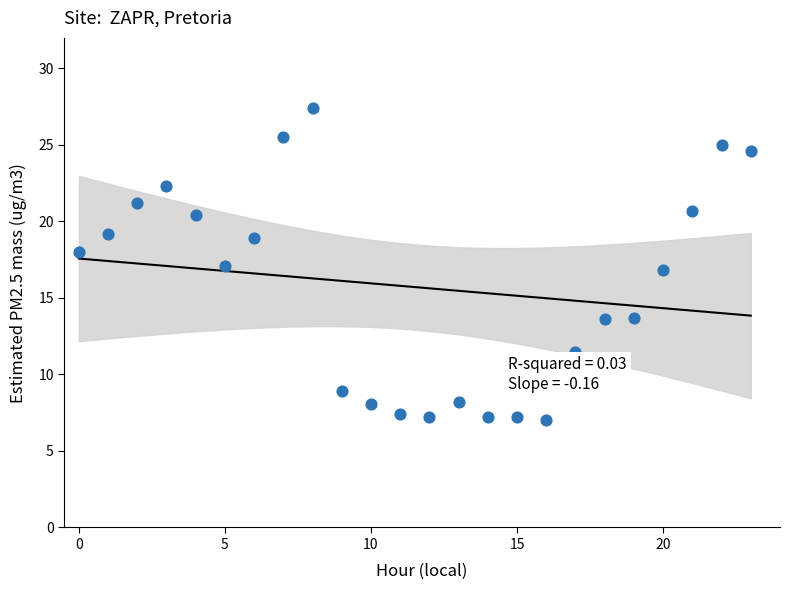

What is the range of Y values (max minus min)?

20.4